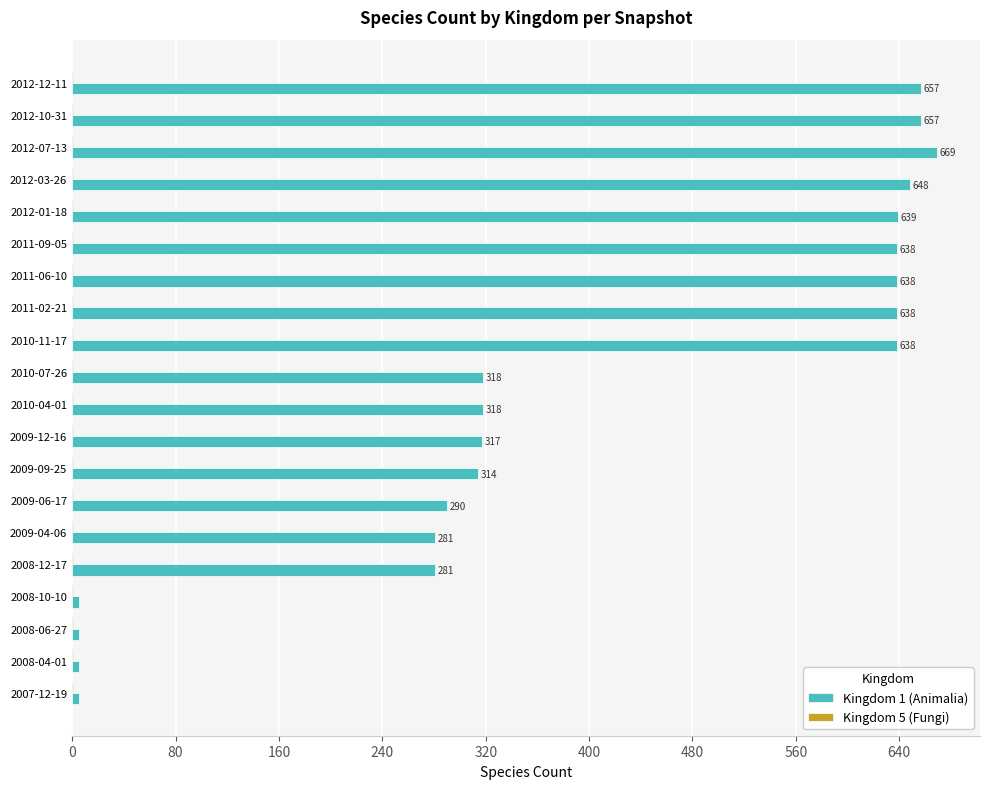

What is the maximum value shown in the chart?

669